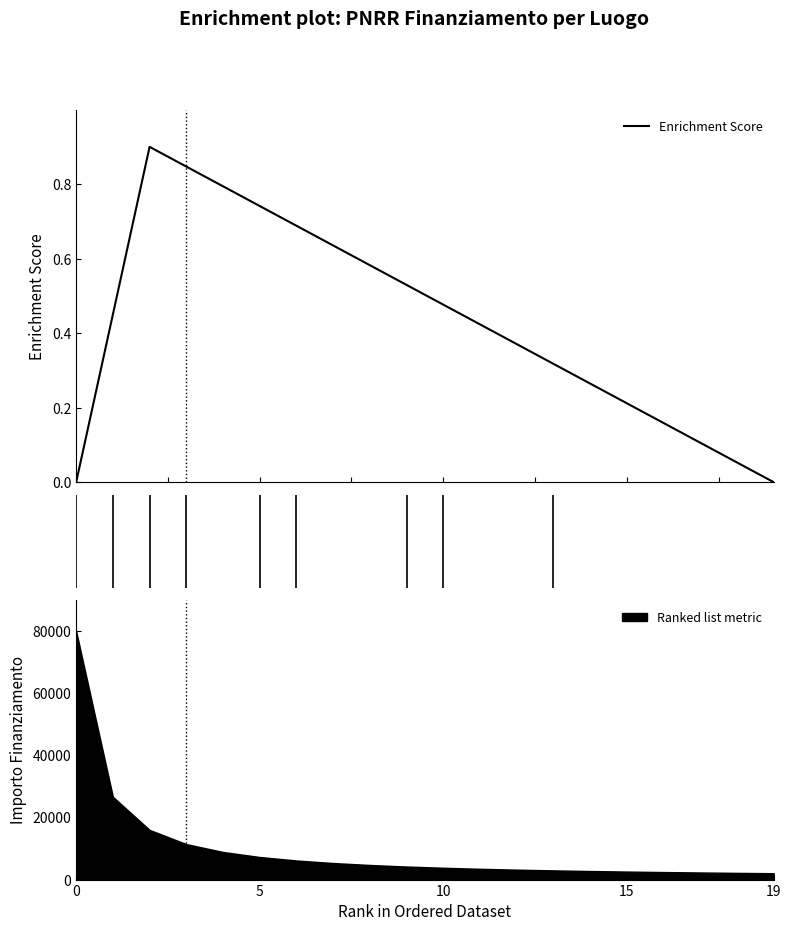

The Ranked list metric series shows 80000.0 at 0. True or false?

True